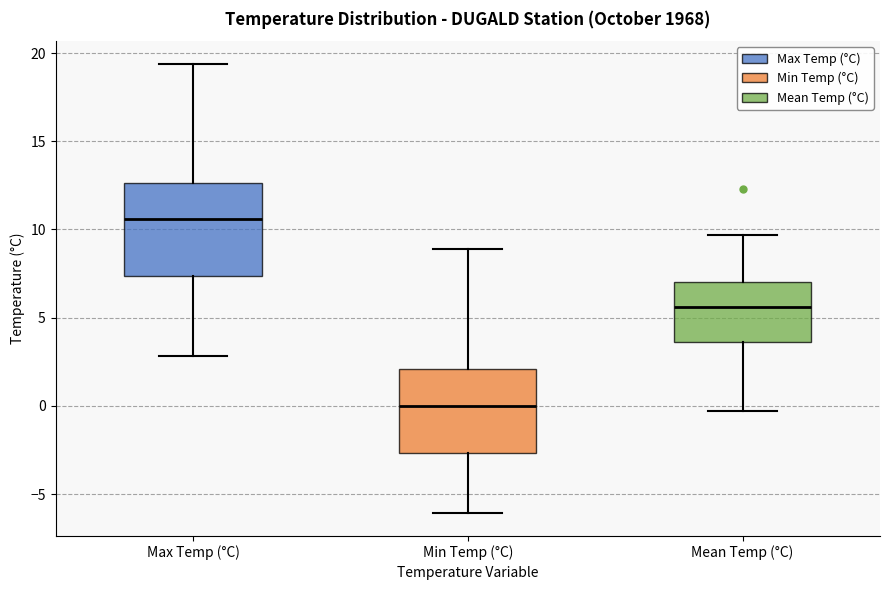

Reading left to right, transcribe this box plot: for each box, give where its median line is, the range the box spans, and where its two whiskers end, as read against the y-axis. The values are not printed on the chart, so give them approximately, as read against the axis.

Max Temp (°C): median 10.5, box 7.5 to 12.5, whiskers 3.0 to 19.5
Min Temp (°C): median 0.0, box -2.5 to 2.0, whiskers -6.0 to 9.0
Mean Temp (°C): median 5.5, box 3.5 to 7.0, whiskers -0.5 to 9.5